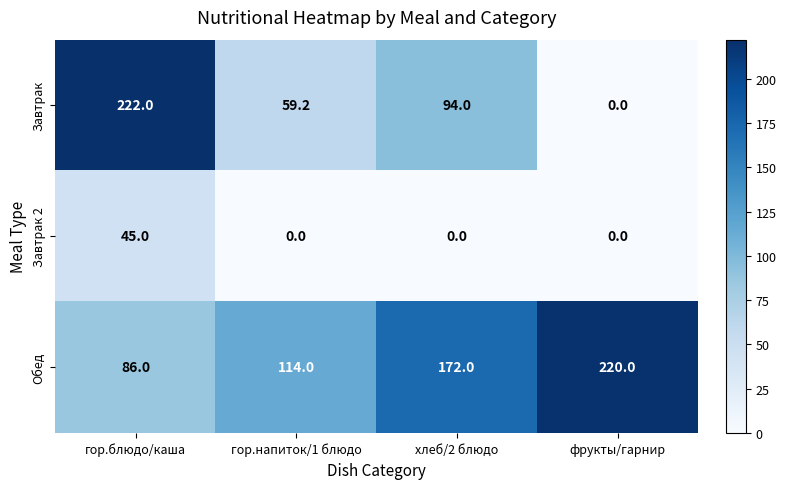

Which category has the highest value across all series?

гор.блюдо/каша